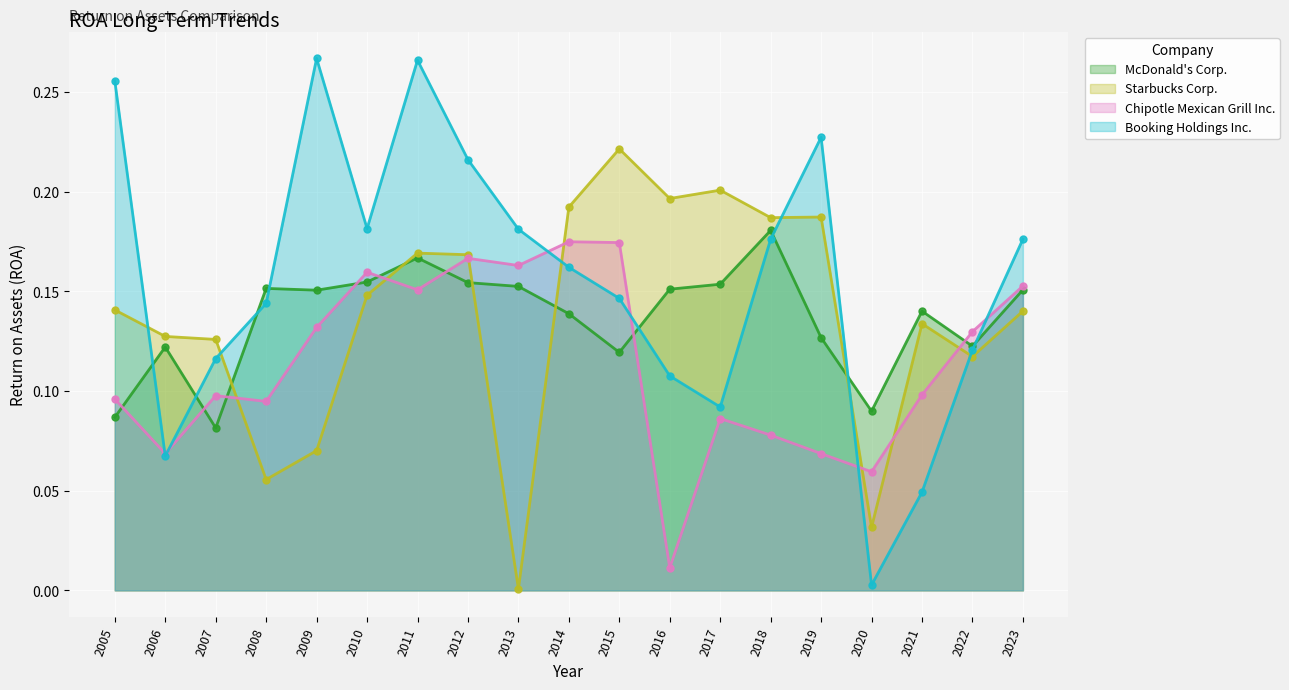

What are all the series names shown in the legend?

McDonald's Corp., Starbucks Corp., Chipotle Mexican Grill Inc., Booking Holdings Inc.